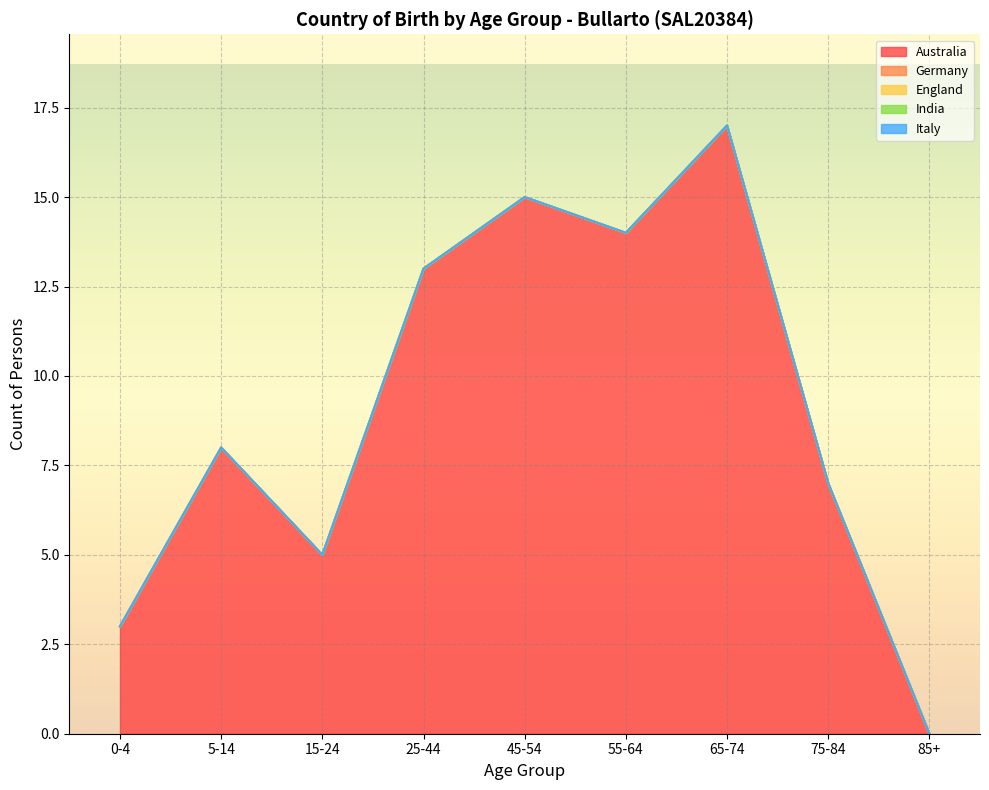

The value of Australia at 75-84 is 7. True or false?

True